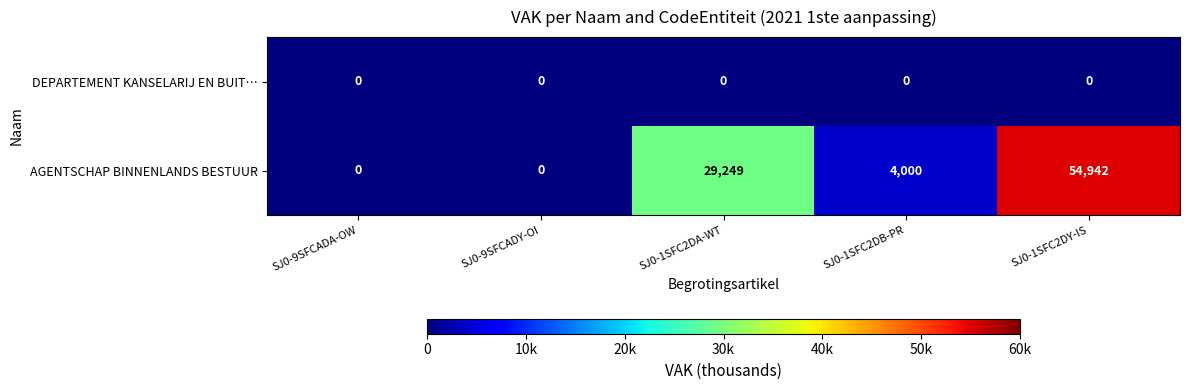

What is the difference between the maximum and minimum values in the AGENTSCHAP BINNENLANDS BESTUUR series?

54942